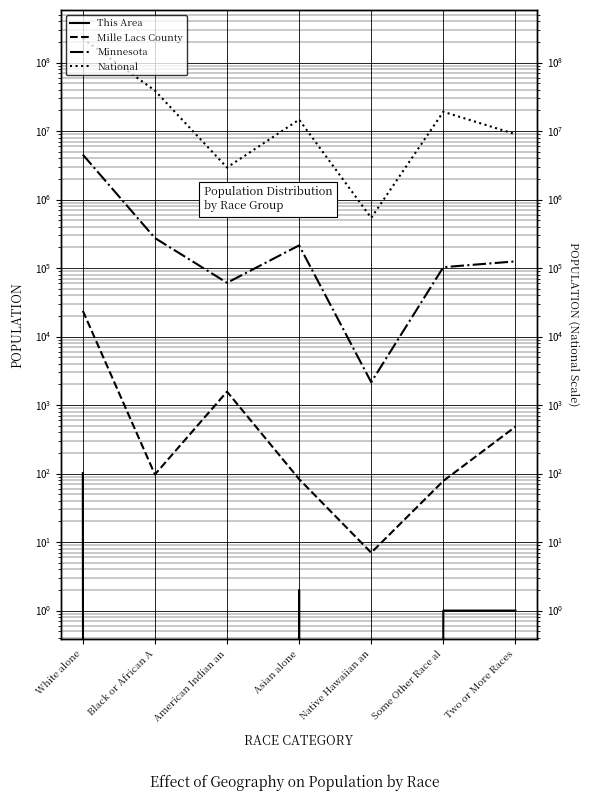

Rank the series at White alone from highest to lowest value.

National, Minnesota, Mille Lacs County, This Area